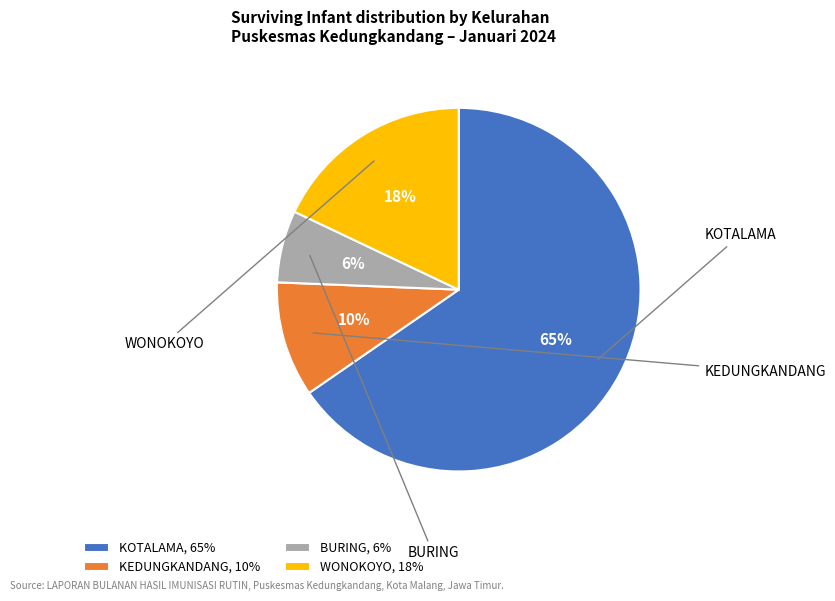

Between KEDUNGKANDANG, 10% and BURING, 6%, which is larger?

KEDUNGKANDANG, 10%